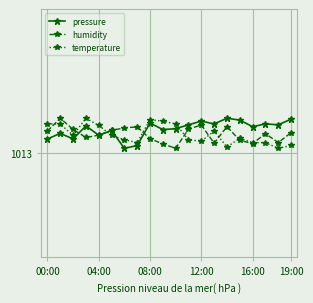

What are all the series names shown in the legend?

pressure, humidity, temperature